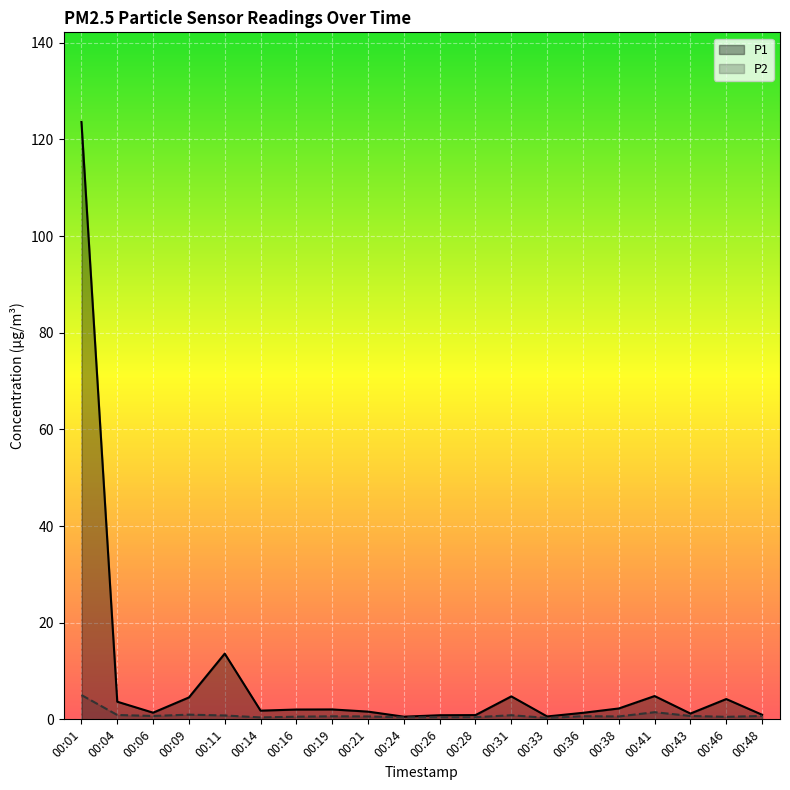

True or false: P1 and P2 cross at least once.

False